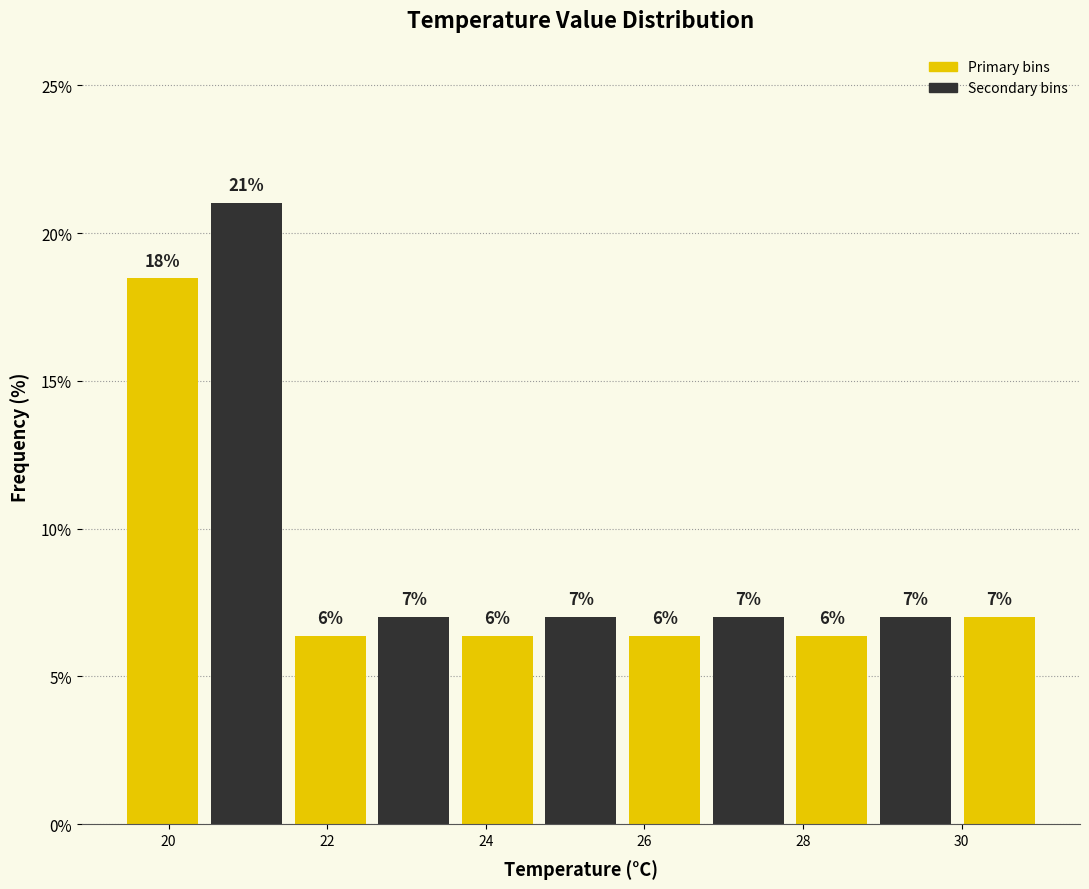

Over which range of the x-axis is the bar tallest?

20.4 to 21.6